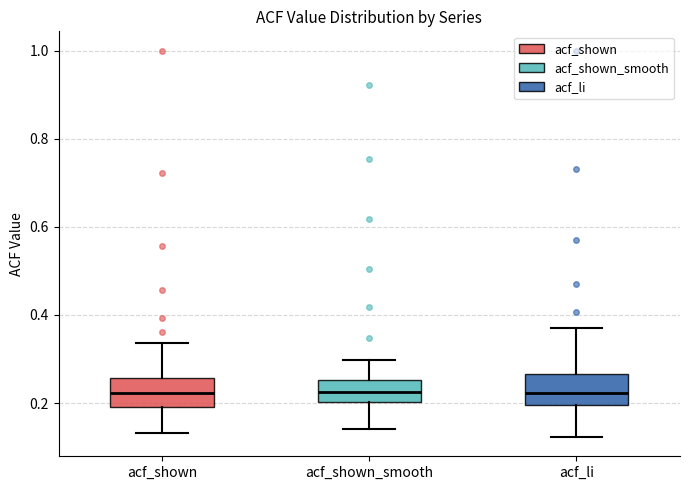

Where does the lower whisker of the box for acf_li end on the y-axis? The values are not printed on the chart, so give them approximately, as read against the axis.

0.12